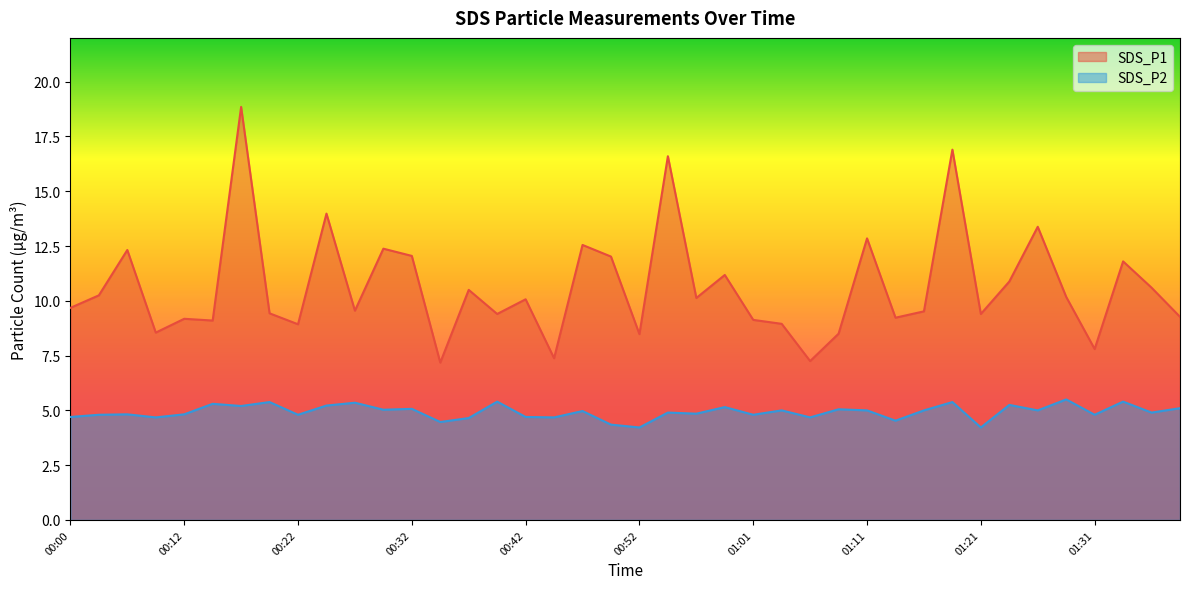

What is the difference between the maximum and second lowest values in the SDS_P1 series?

11.6